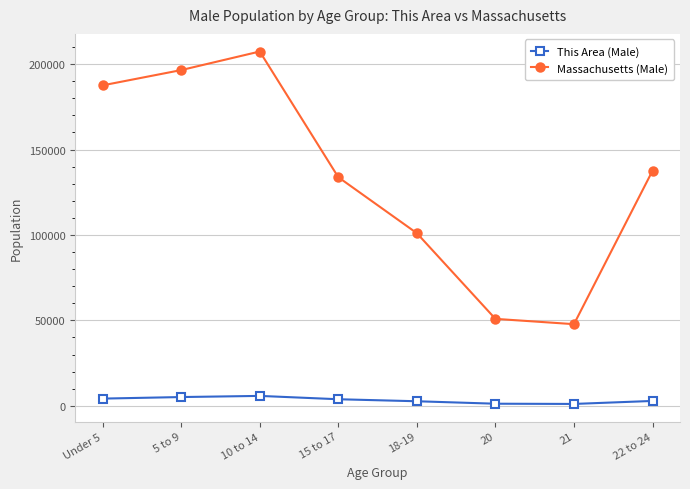

Count the number of data series in this chart.

2